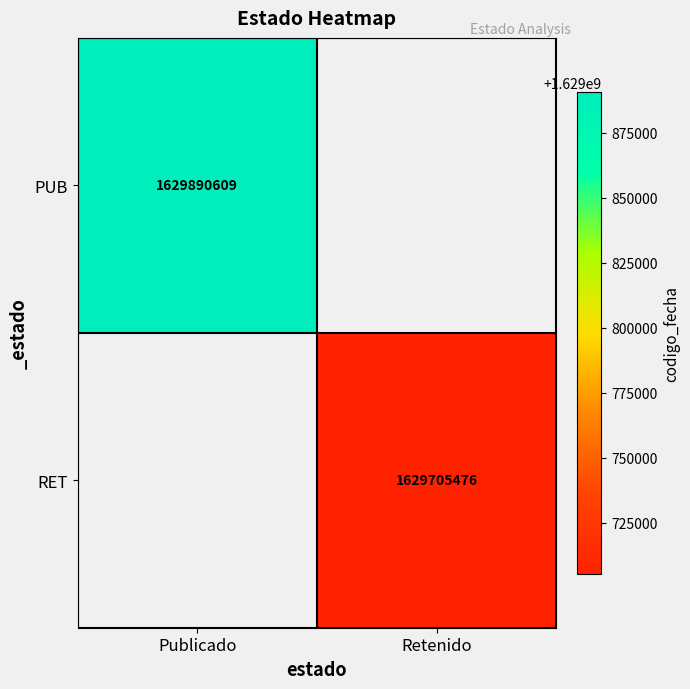

True or false: RET has a value of 984999834 at Retenido.

False